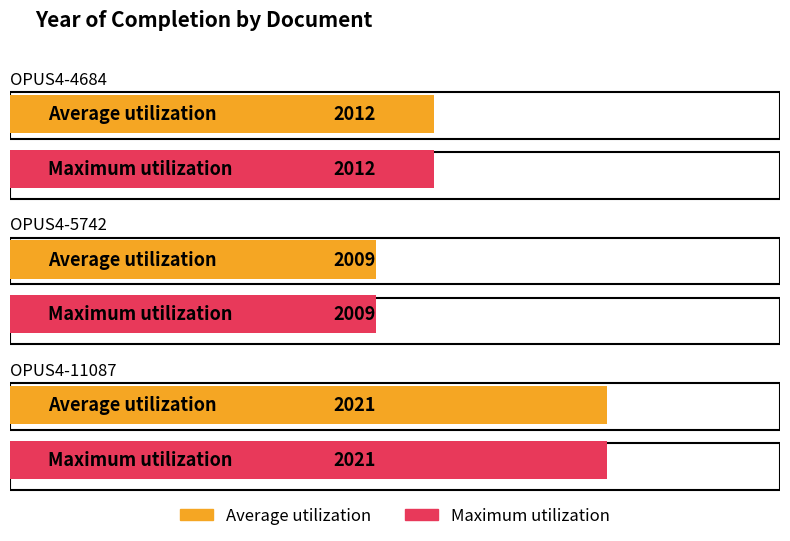

True or false: Average utilization has a value of 3341 at OPUS4-11087.

False